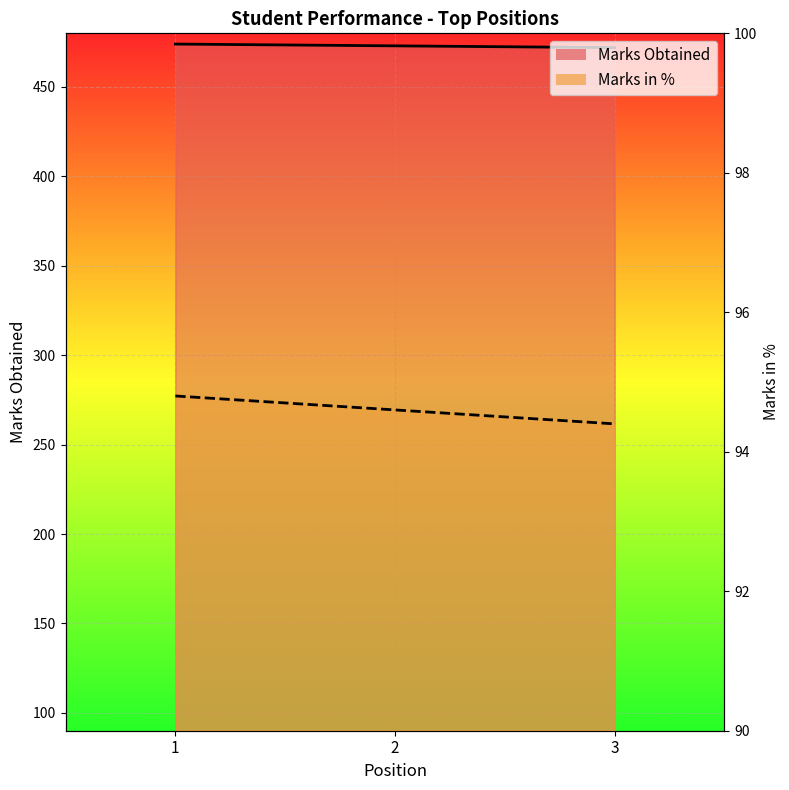

What is the maximum value shown in the chart?

474.0